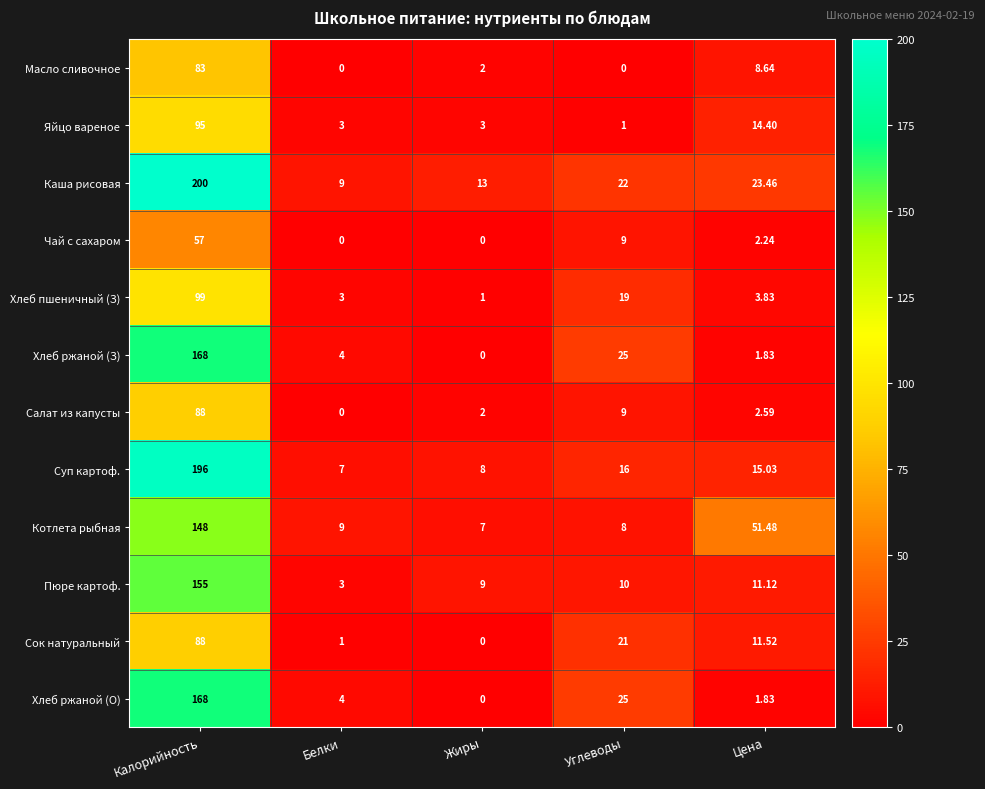

At how many categories does at least one series exceed 128?

1